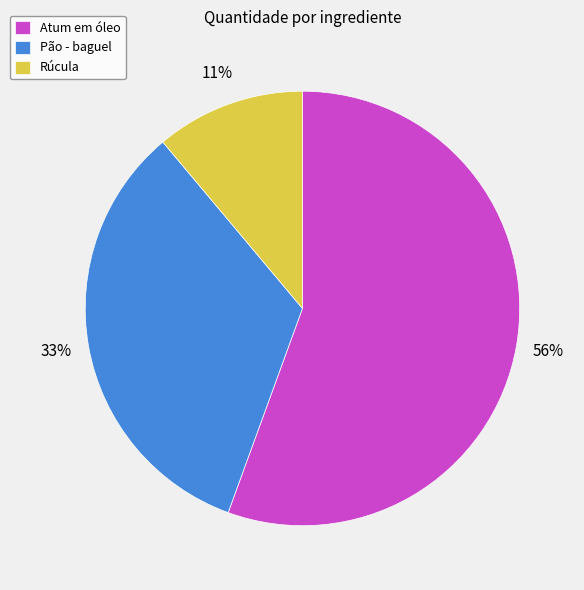

Combined, do Pão - baguel and Atum em óleo account for over 50%?

Yes